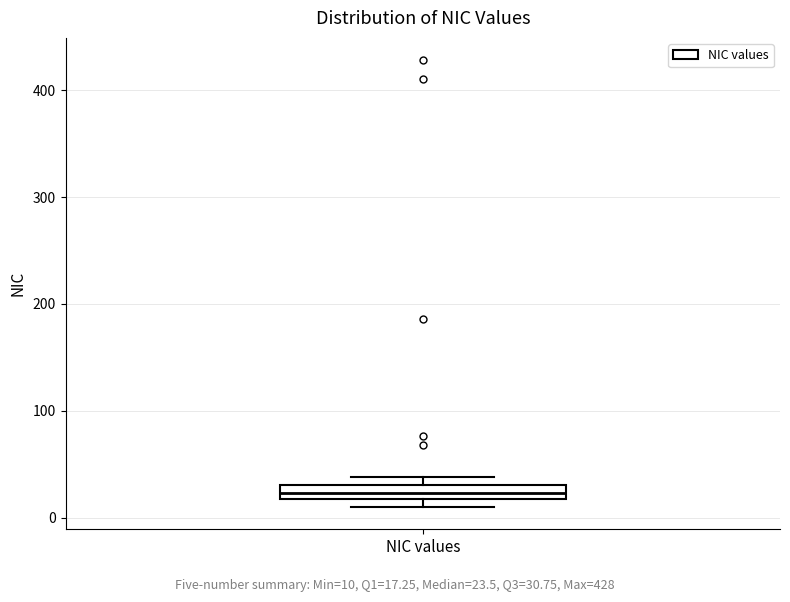

Where is the lower edge of the box for NIC values on the y-axis? The values are not printed on the chart, so give them approximately, as read against the axis.

20